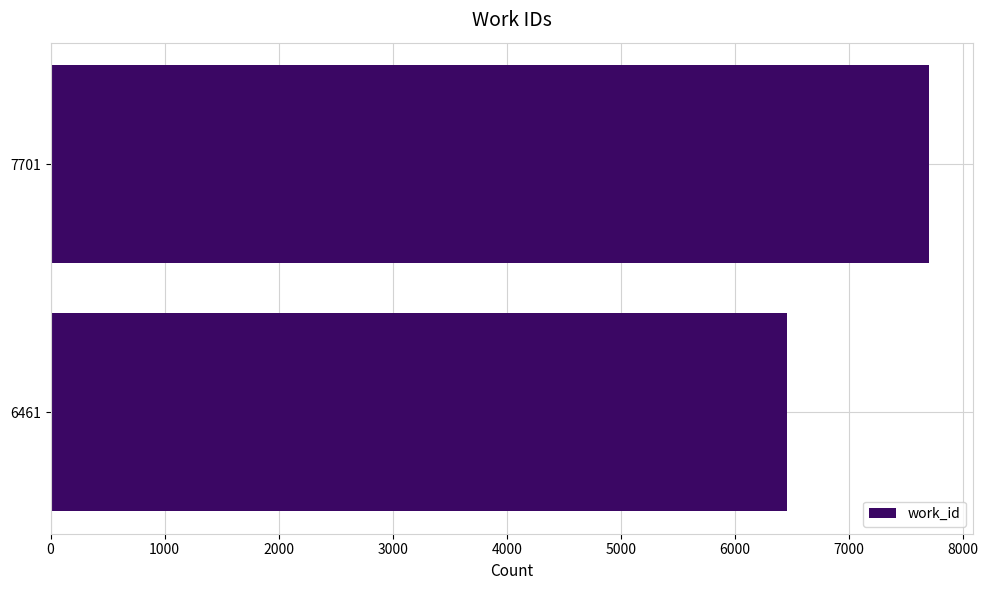

How many data points are less than 7701?

1